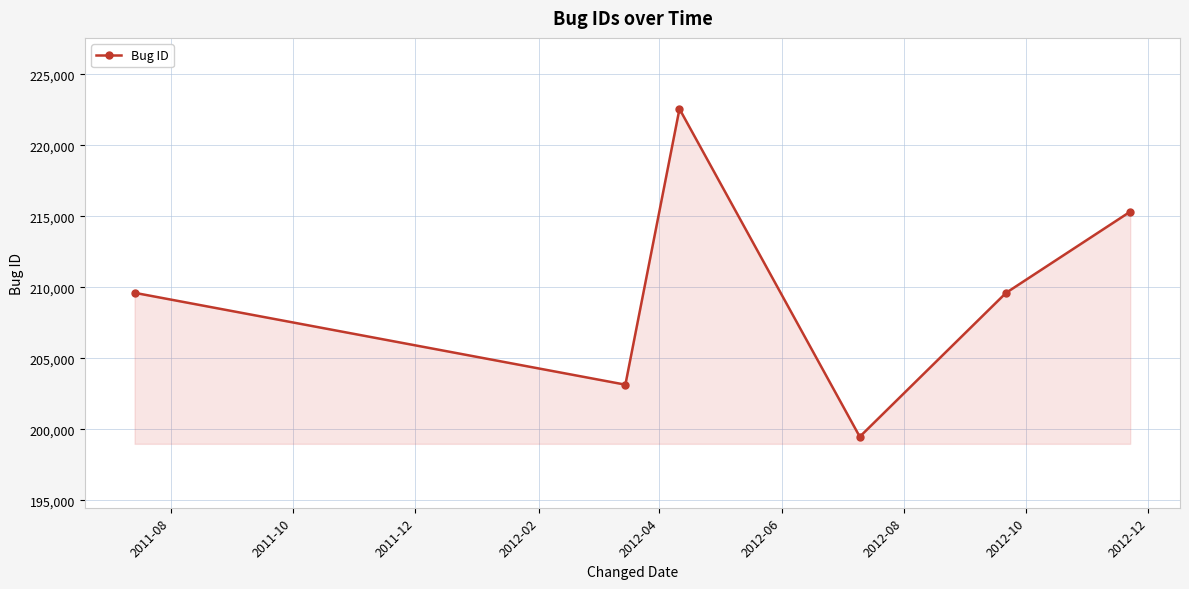

What is the value of the 3rd point from the left?

222574